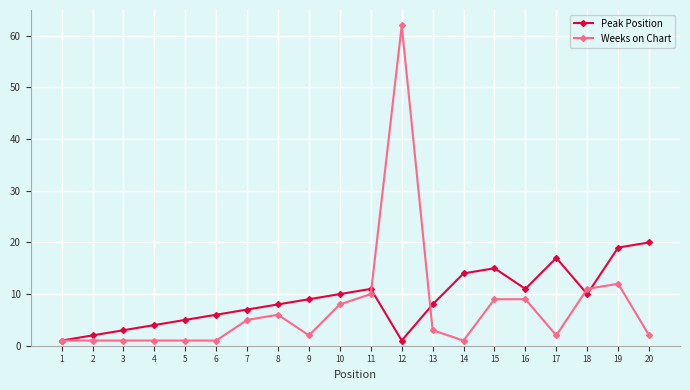

Is this an area chart (filled region under the line)?

No